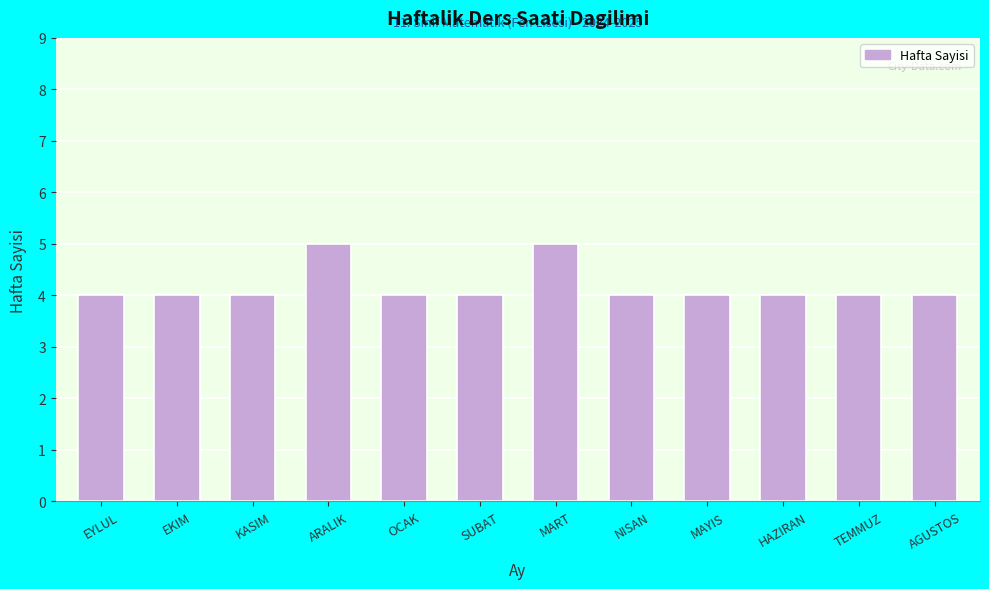

Reading left to right, list all the values displayed in this chart.

4	4	4	5	4	4	5	4	4	4	4	4